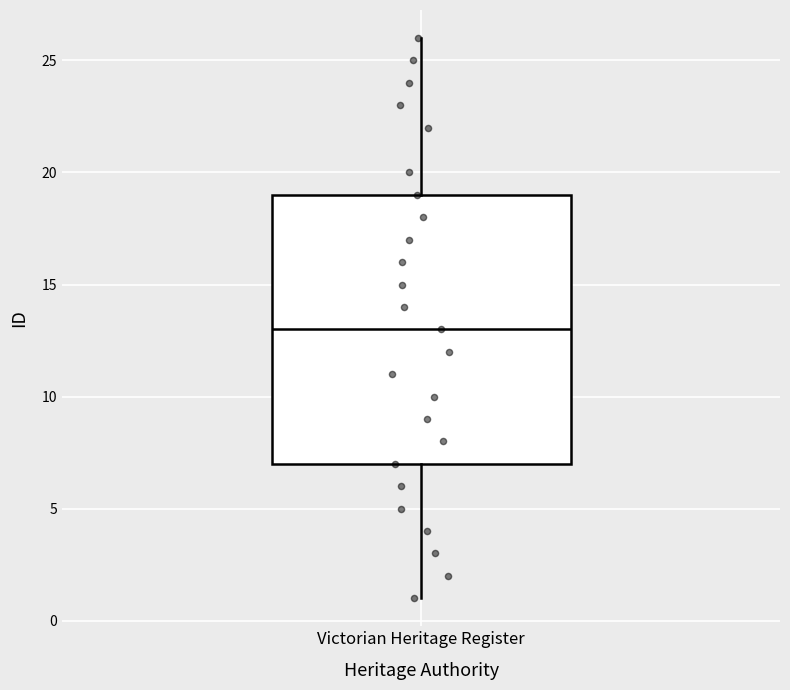

Where does the median line of the box for Victorian Heritage Register sit on the y-axis? The values are not printed on the chart, so give them approximately, as read against the axis.

13